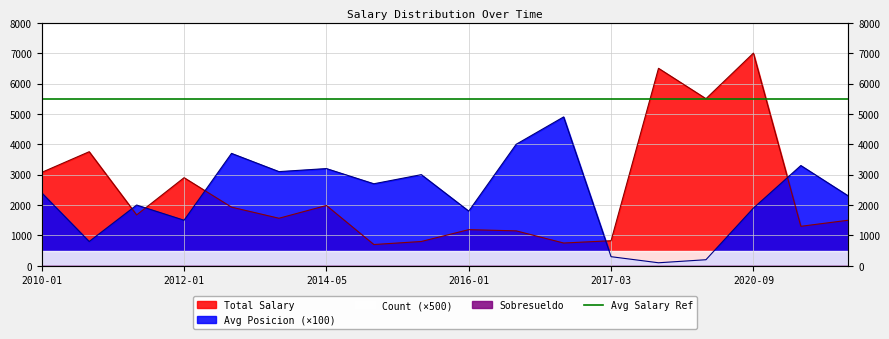

What is the difference between the maximum and minimum values in the Avg Posicion series?

4800